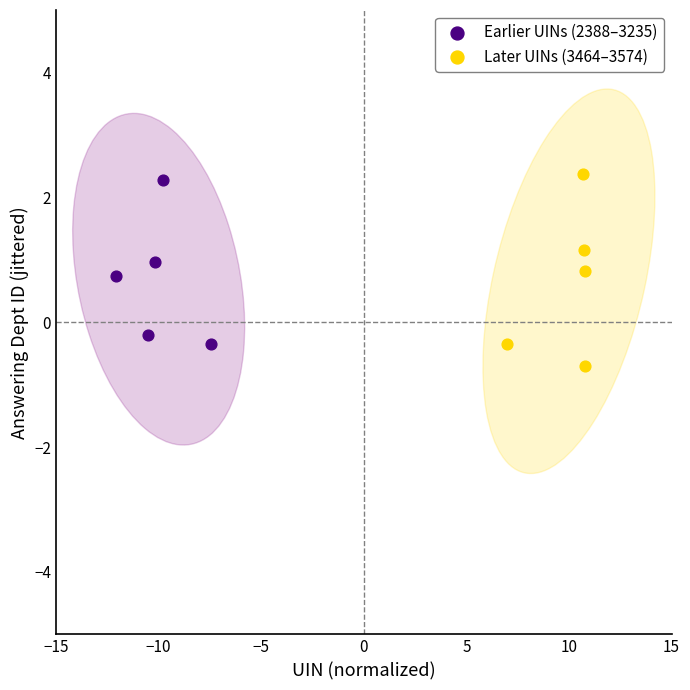

Which series contains the lowest Y value?

Later UINs (3464–3574)